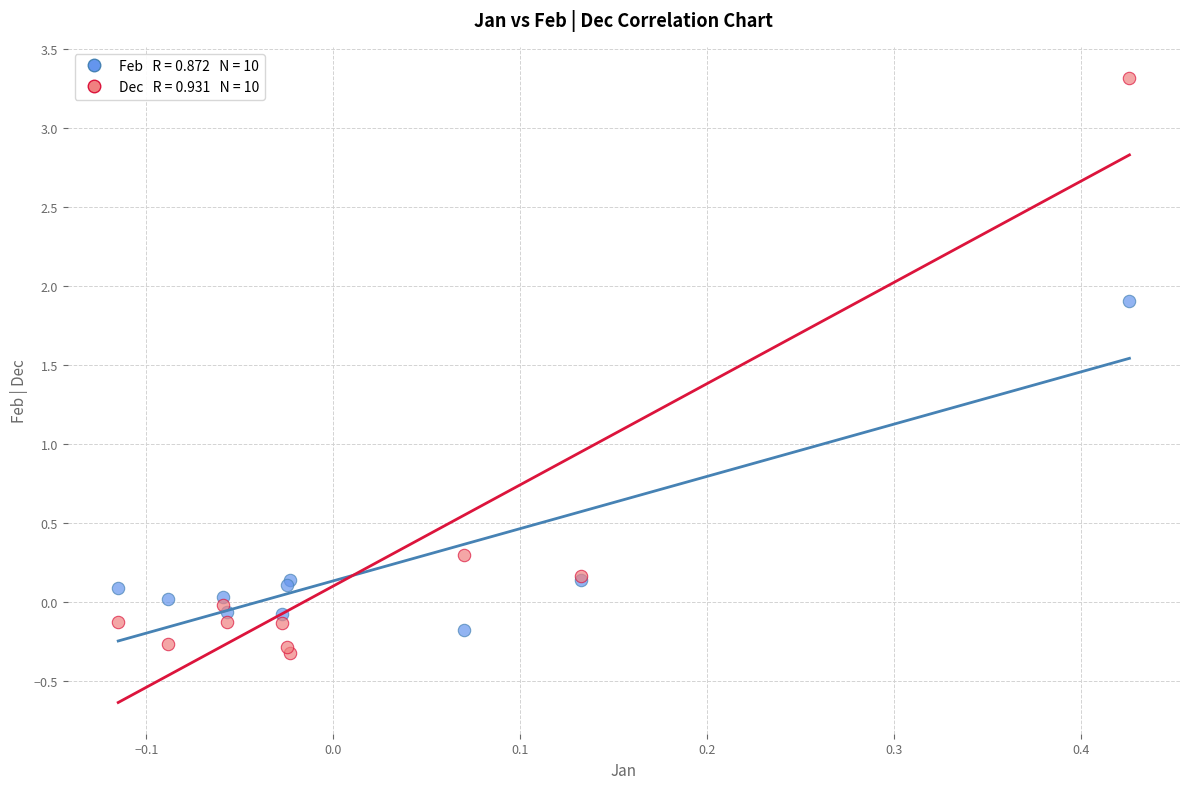

Across all series, what Y value is closest to 1?

0.3